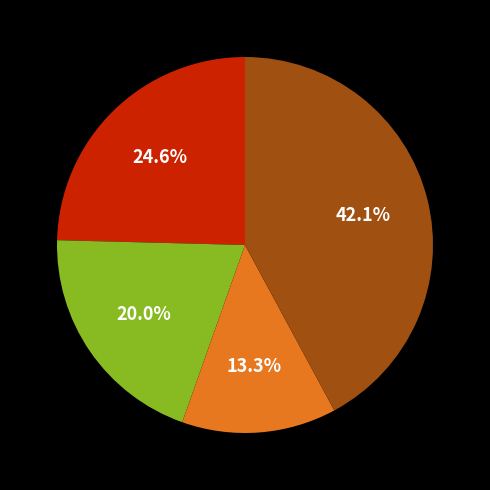

Is there a majority slice in this chart?

No